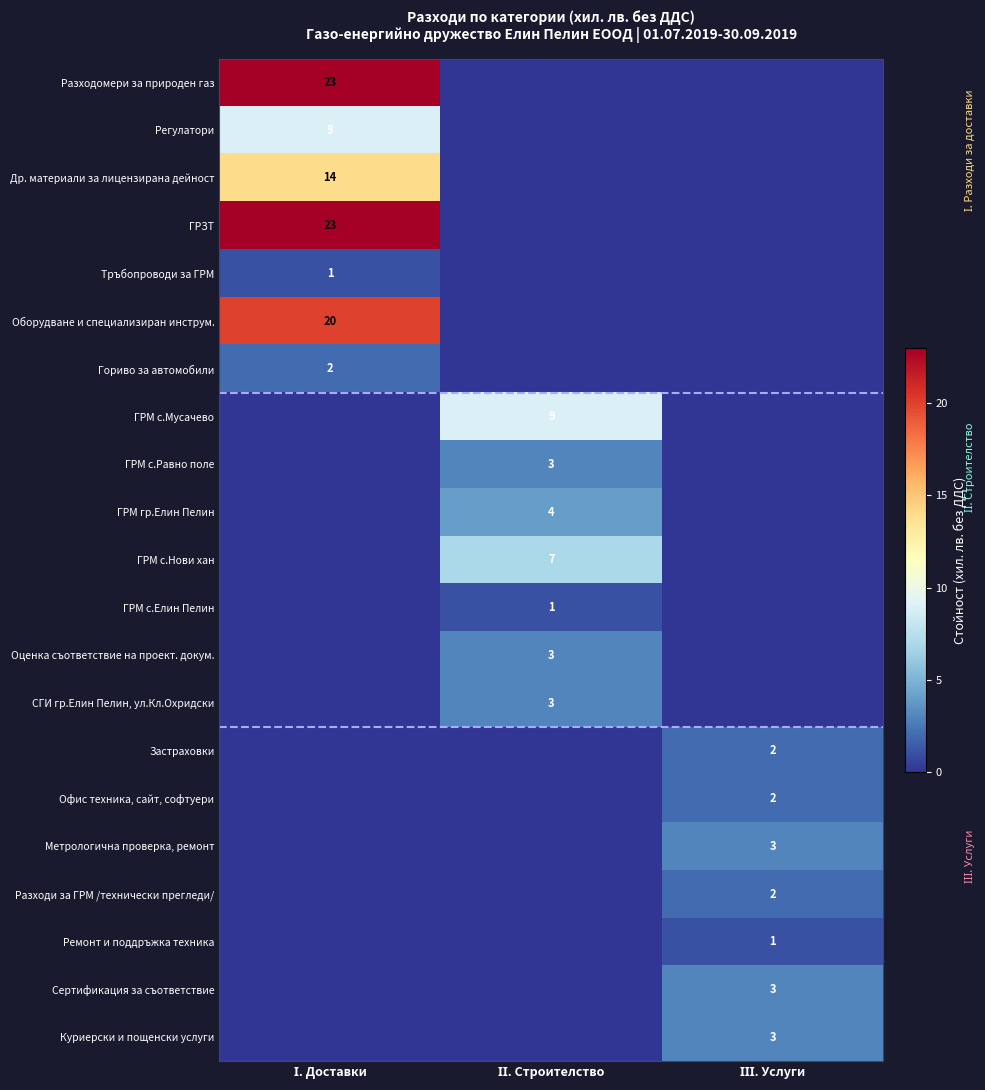

Between ІІІ. Услуги and ІІ. Строителство, which is larger?

ІІІ. Услуги